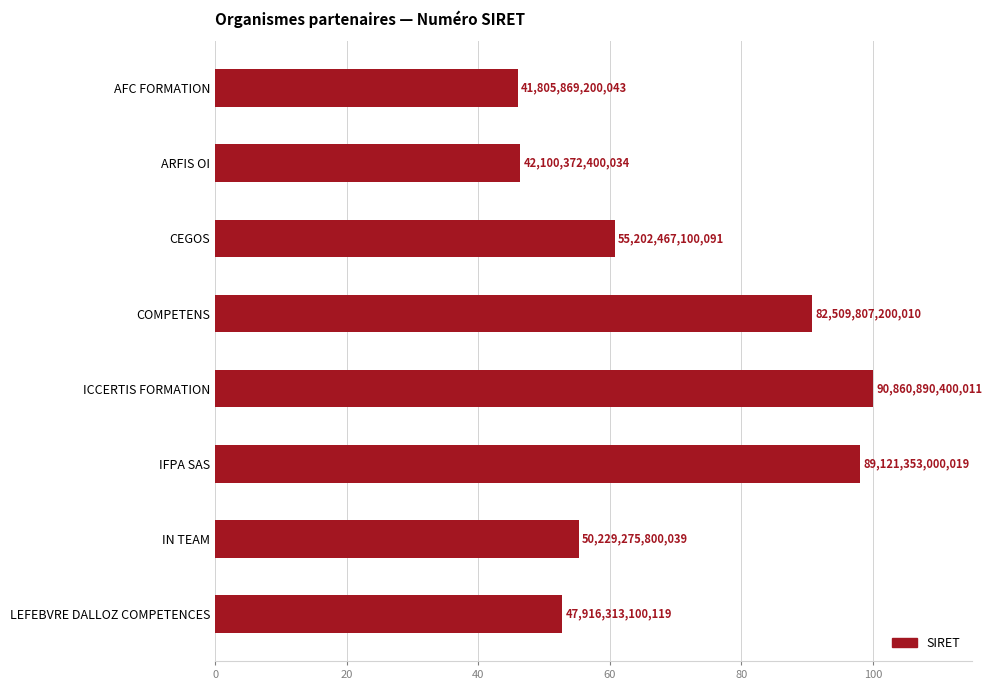

What is the difference between the maximum and minimum values?

54.0